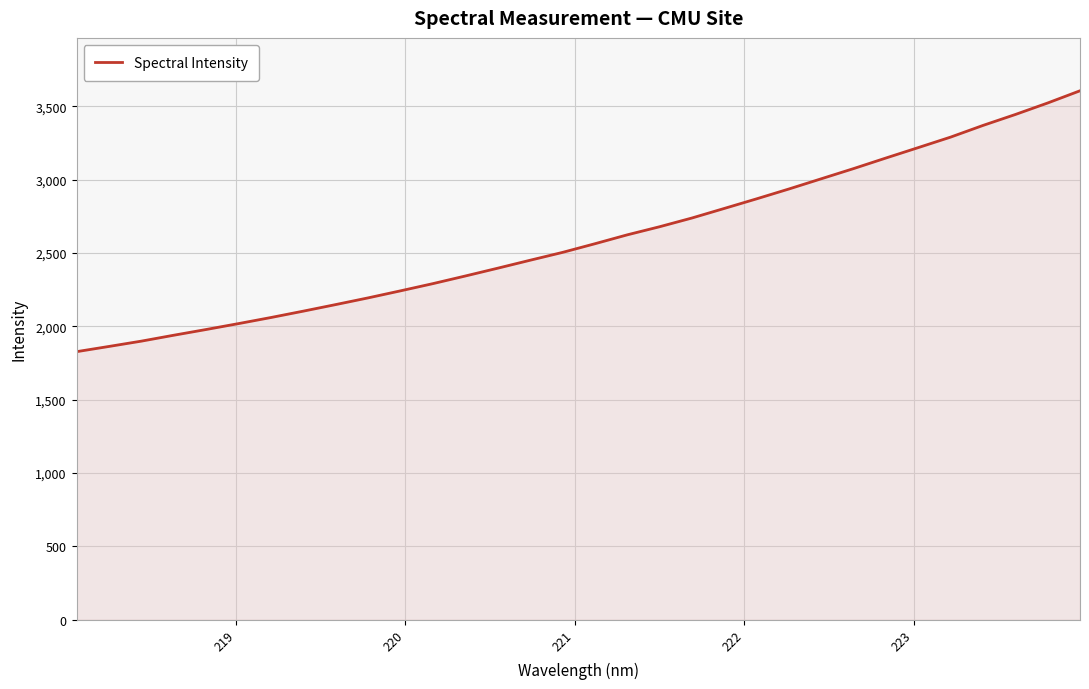

What is the difference between the maximum and minimum values?

1778.2